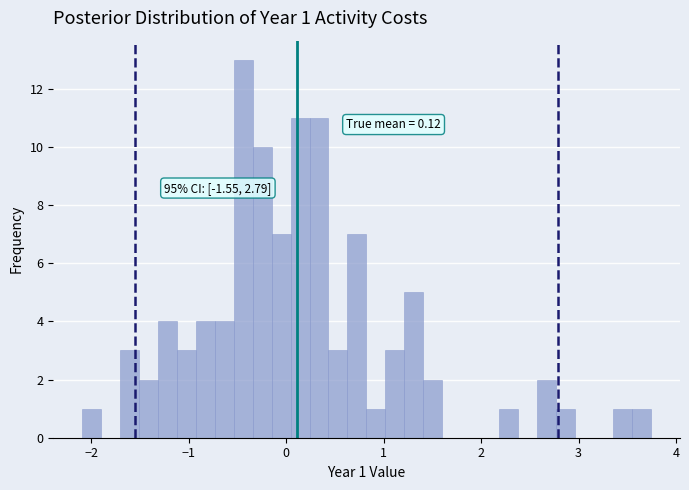

Around what value on the x-axis is the tallest bar? Give the approximate position of its centre, as read against the axis.

-0.4